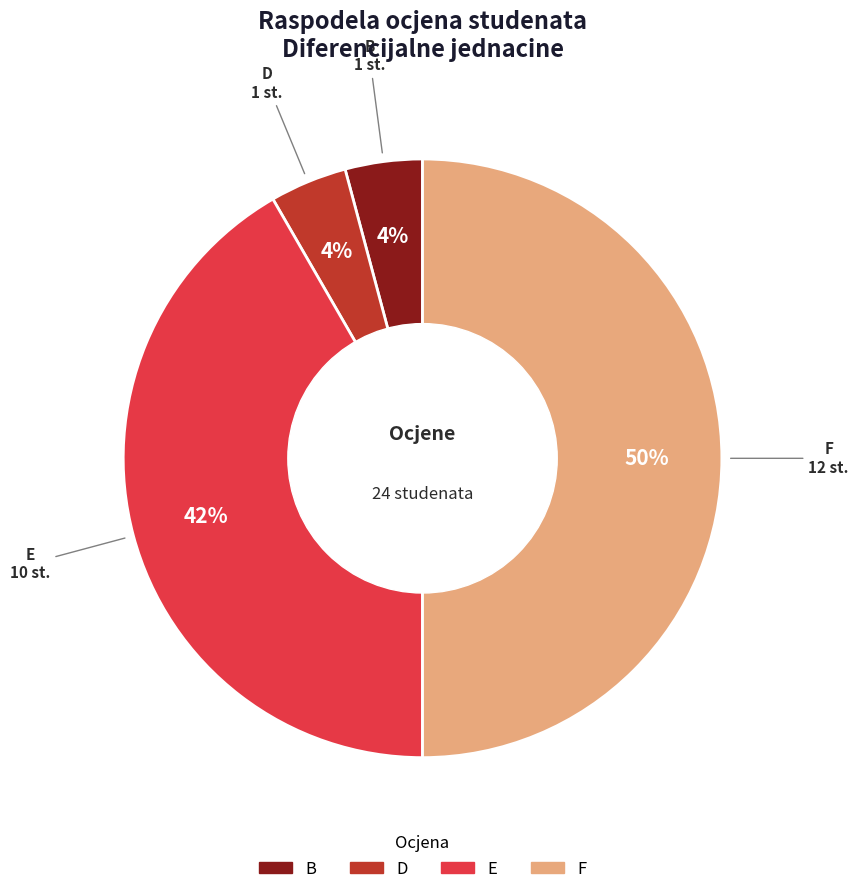

To the nearest percent, what is the average slice percentage?

25%